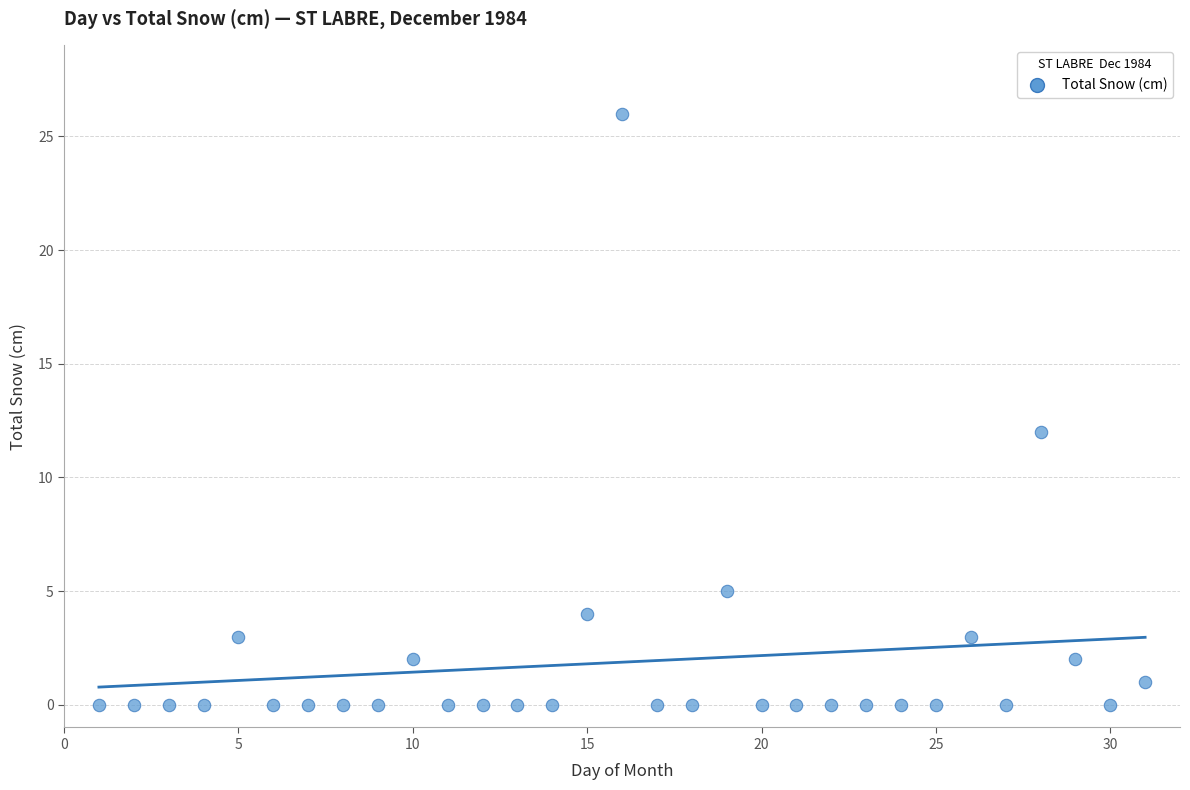

What is the range of X values (max minus min)?

30